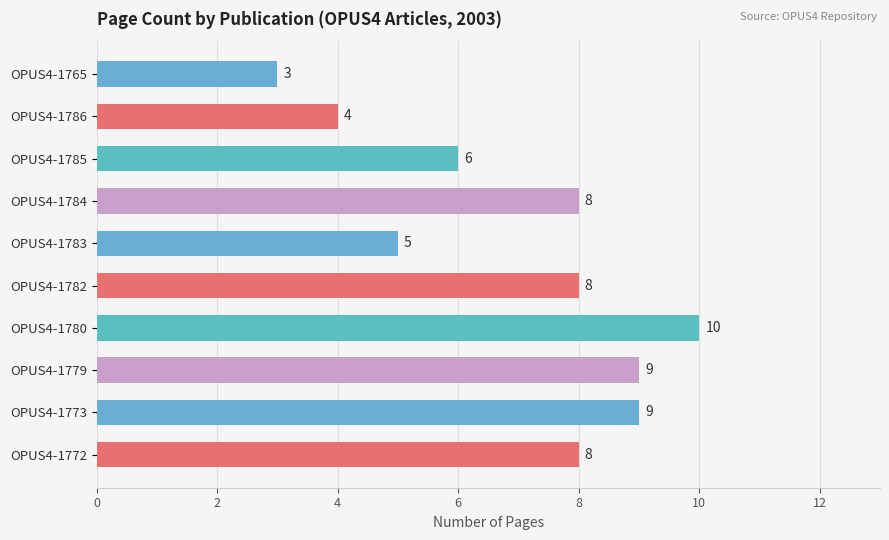

How many values are between 5 and 9?

7